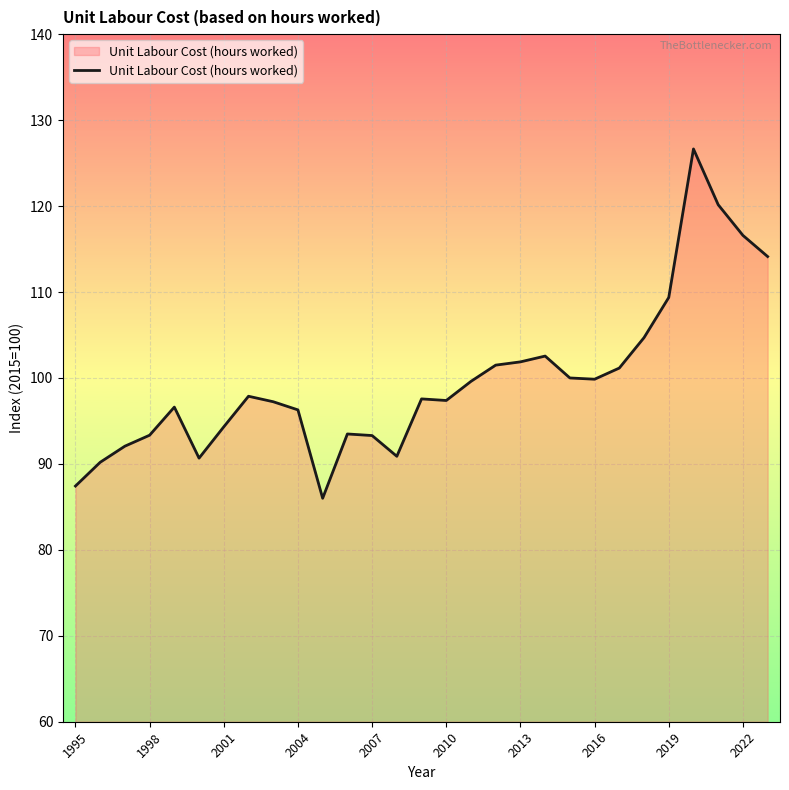

What is the maximum value shown in the chart?

126.6